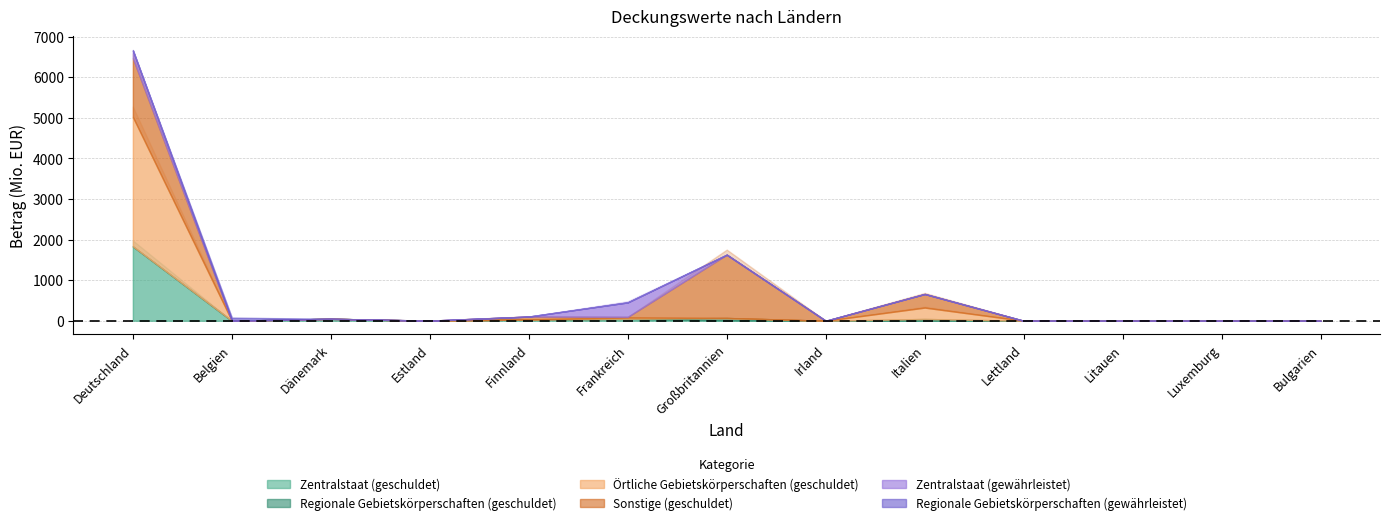

What is the label of the 7th point from the right?

Großbritannien